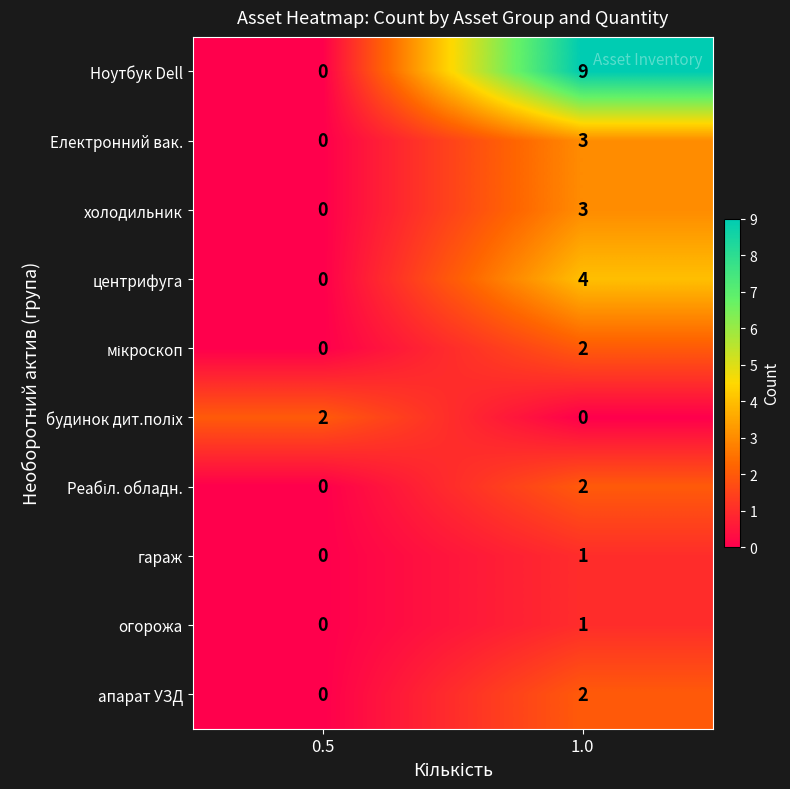

How many series are shown in this chart?

10